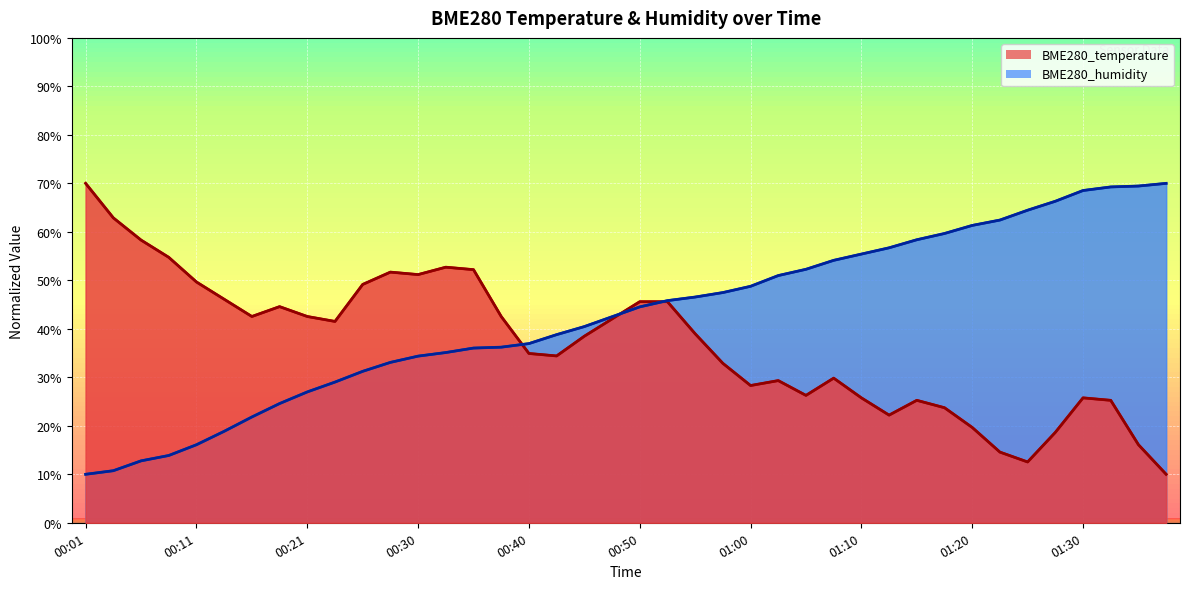

What is the difference between the highest and lowest values at 01:32?

44.0